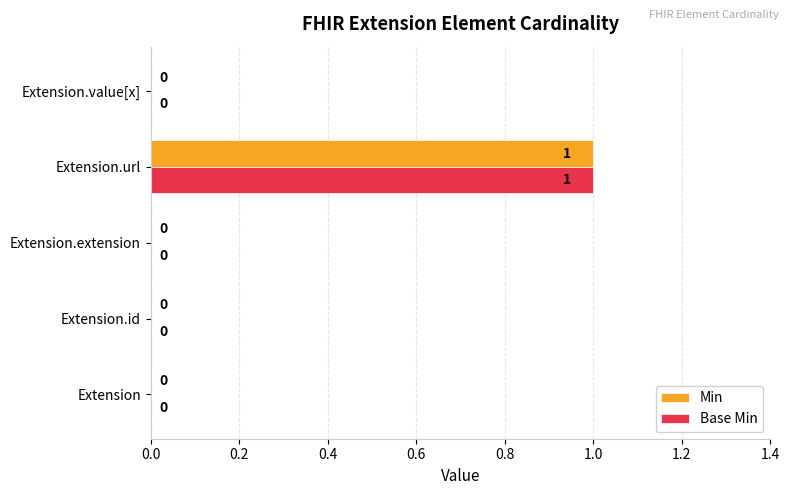

The value of Base Min at Extension is 0. True or false?

True